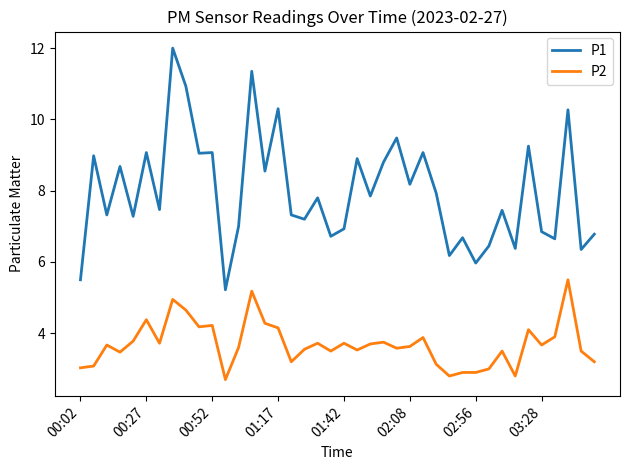

What is the minimum value for P2?

2.7